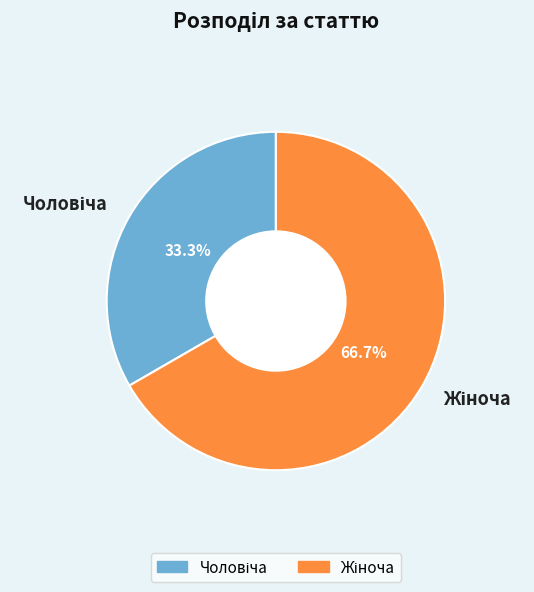

Is there a majority slice in this chart?

Yes